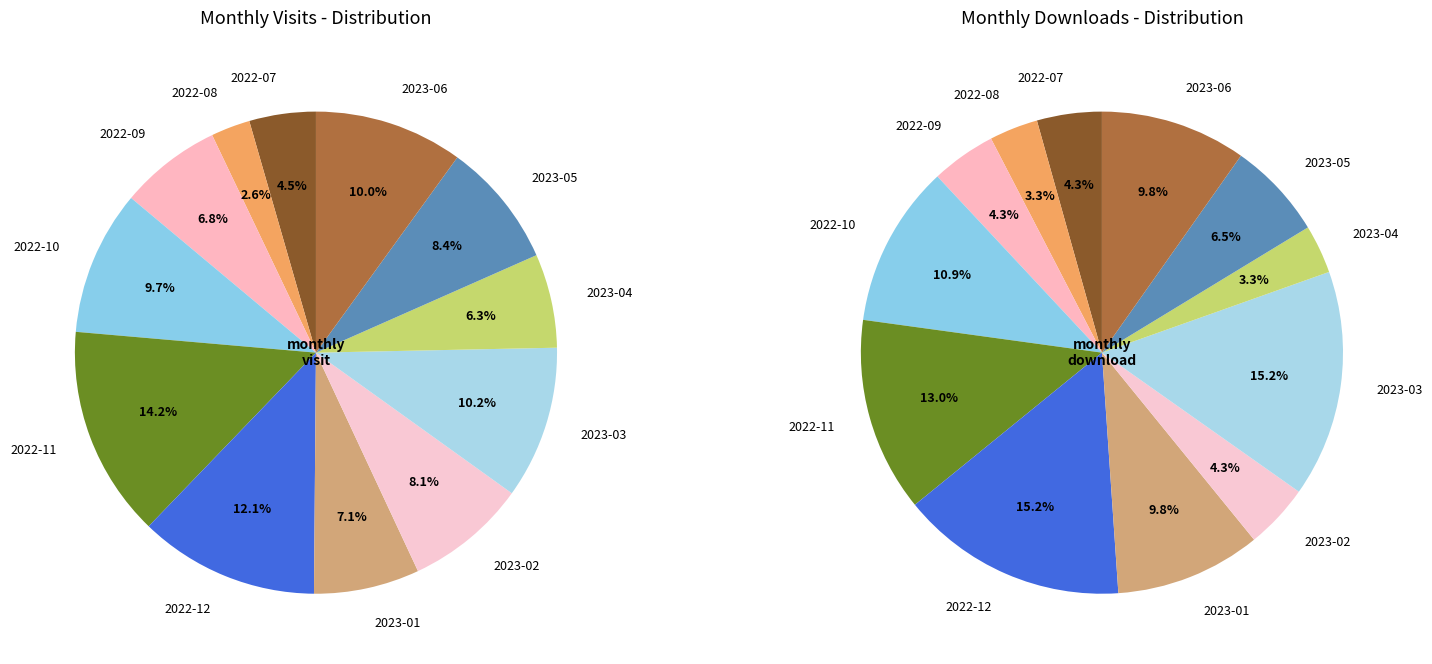

Is it true that 2023-03 is 24% of the pie?

False